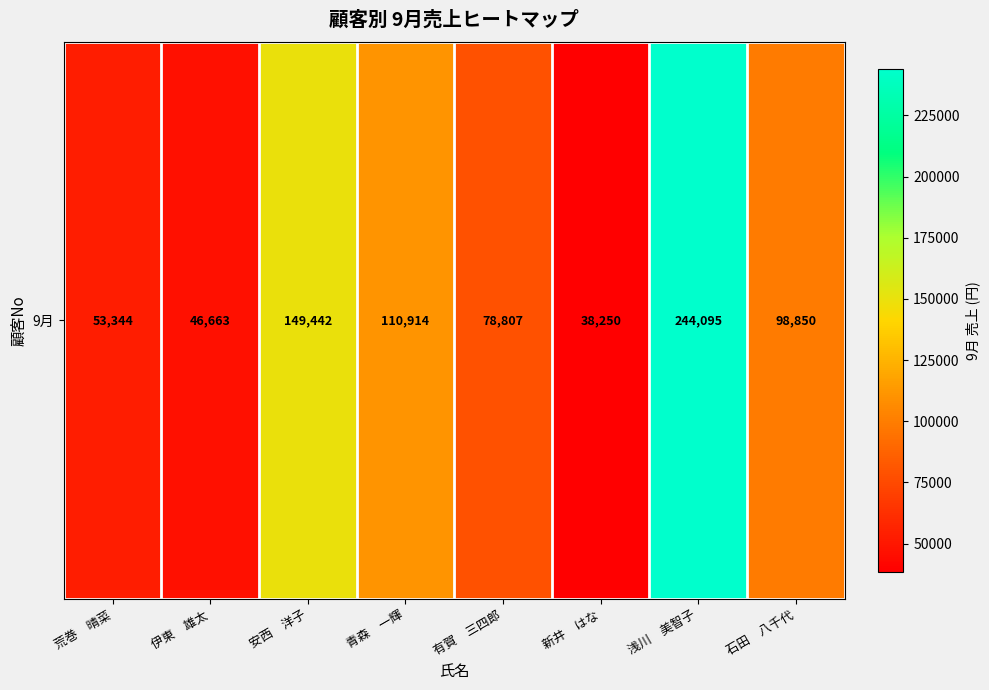

The chart shows a value of 75219 at 伊東　雄太. True or false?

False